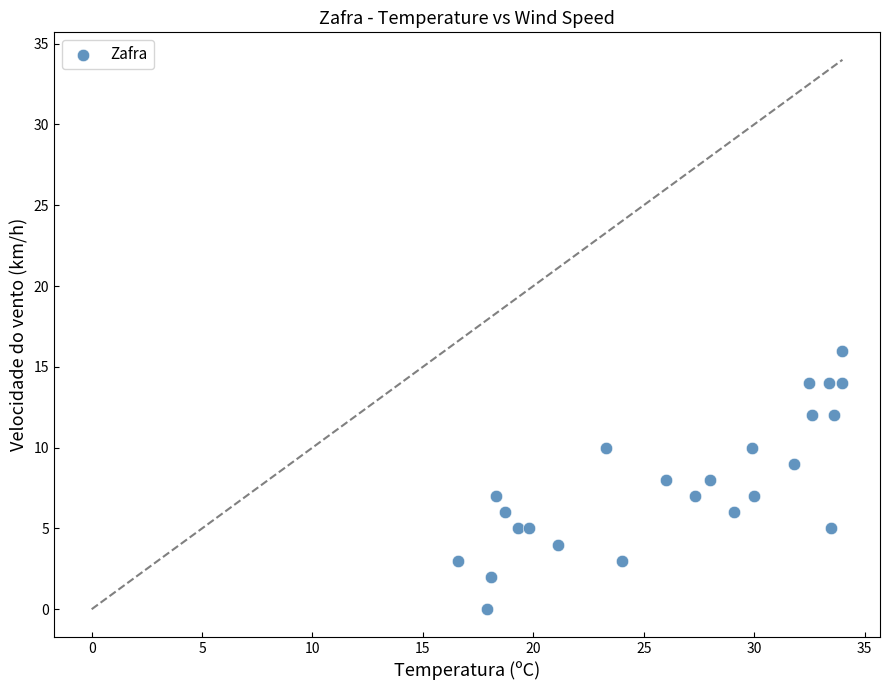

What is the range of Y values (max minus min)?

16